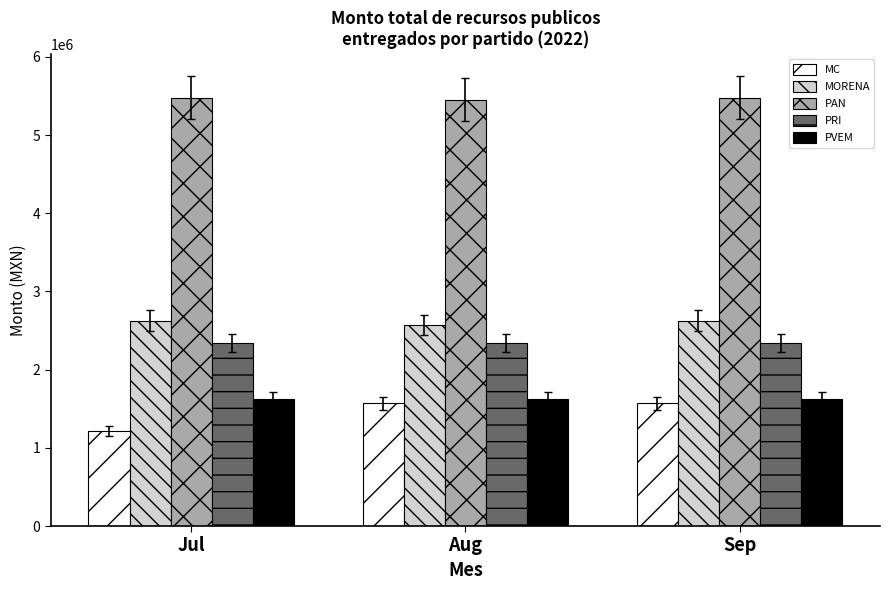

What is the minimum value for PAN?

5453158.1